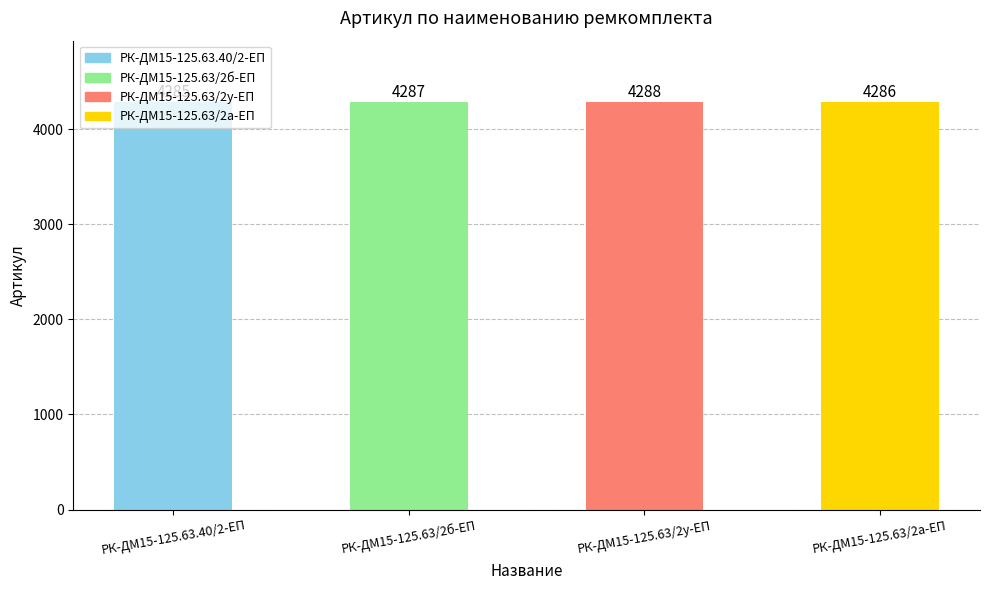

Which has a higher value, РК-ДМ15-125.63.40/2-ЕП or РК-ДМ15-125.63/2б-ЕП?

РК-ДМ15-125.63/2б-ЕП